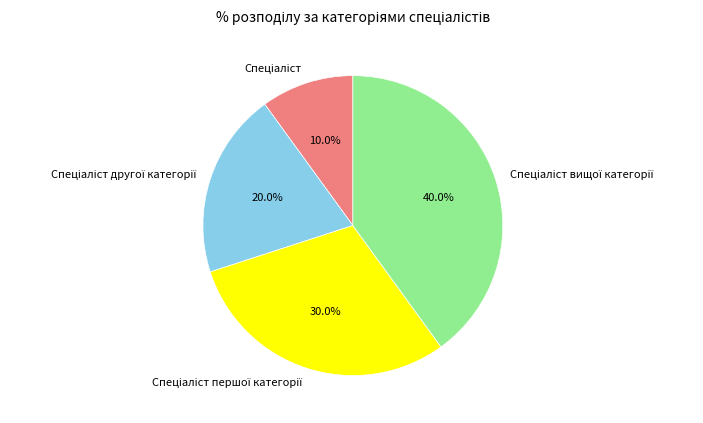

Is there any slice that represents more than half of the pie?

No